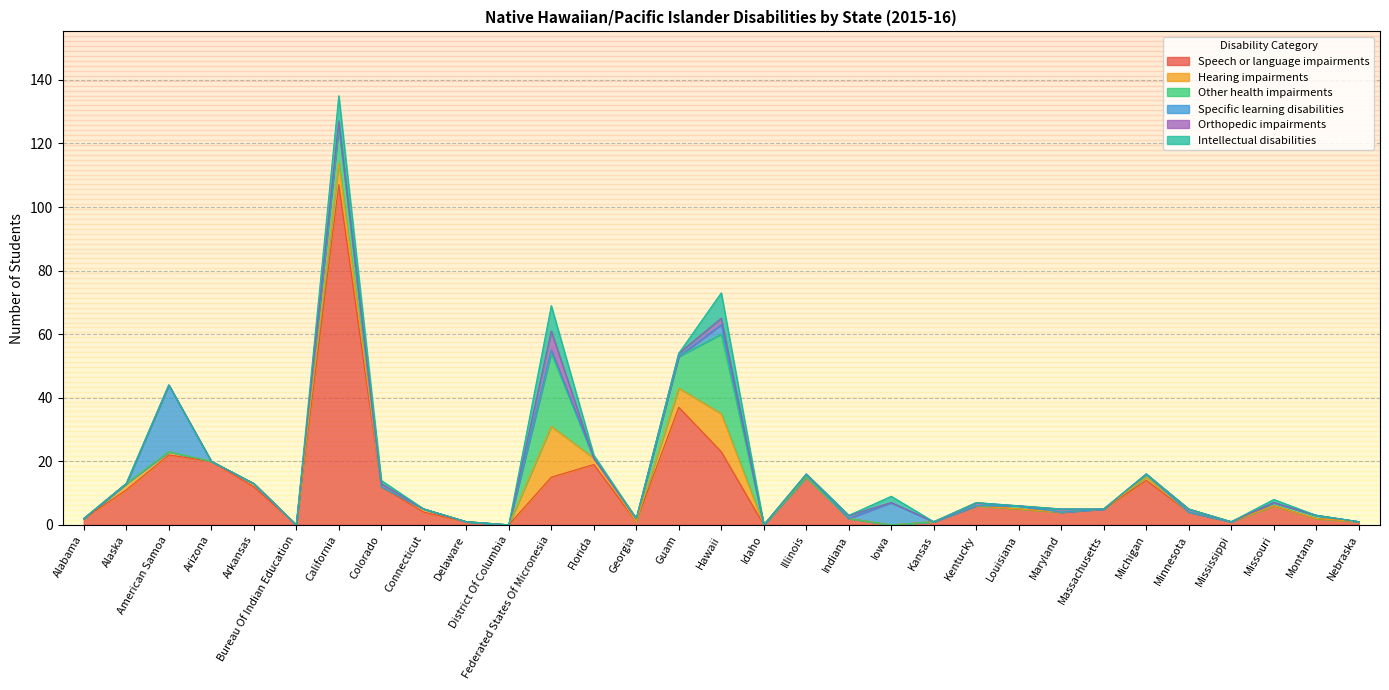

What is the difference between the Specific learning disabilities values at Connecticut and California?

1